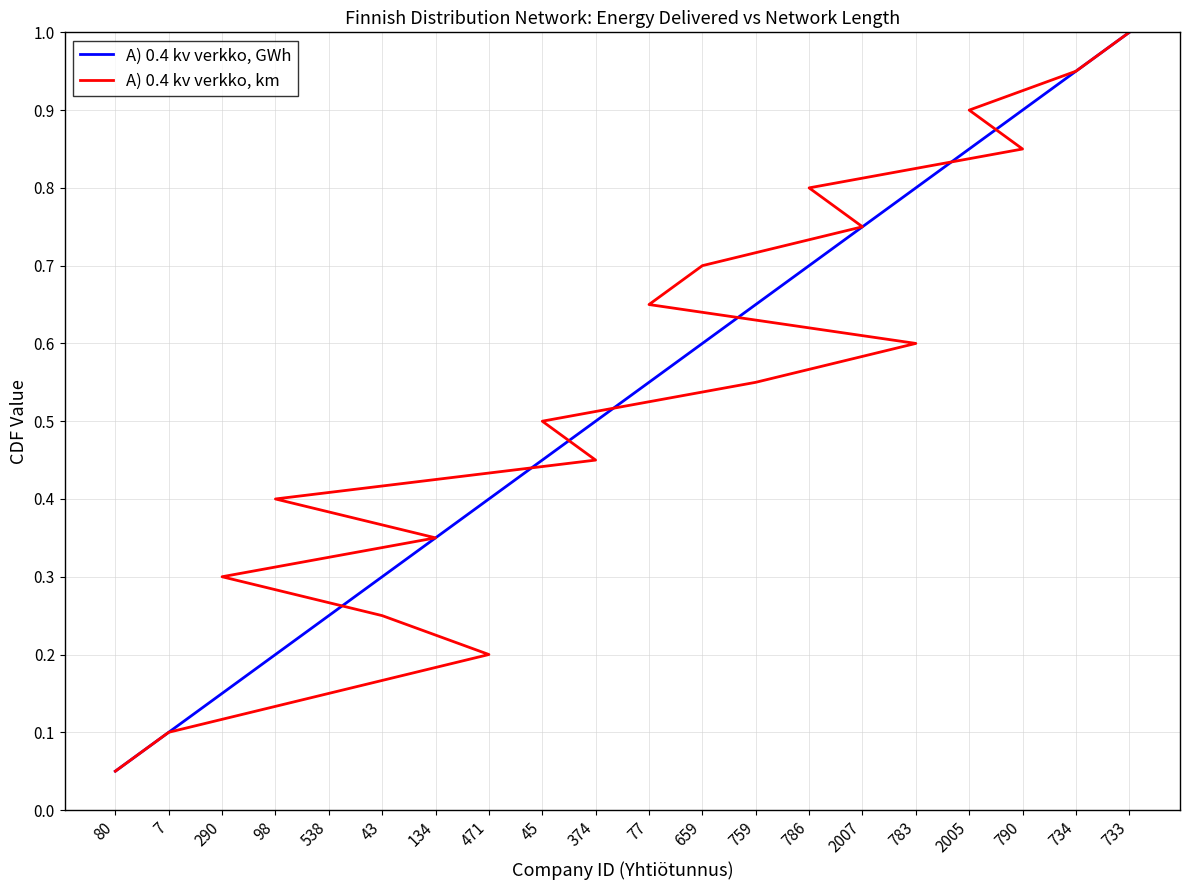

Is it true that A) 0.4 kv verkko, GWh equals 0.3 at 374?

False